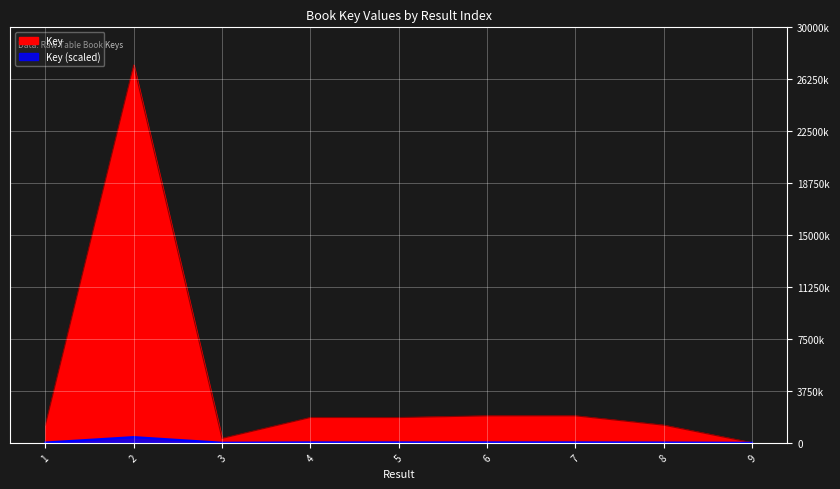

Which has a higher value, 7 or 3?

7